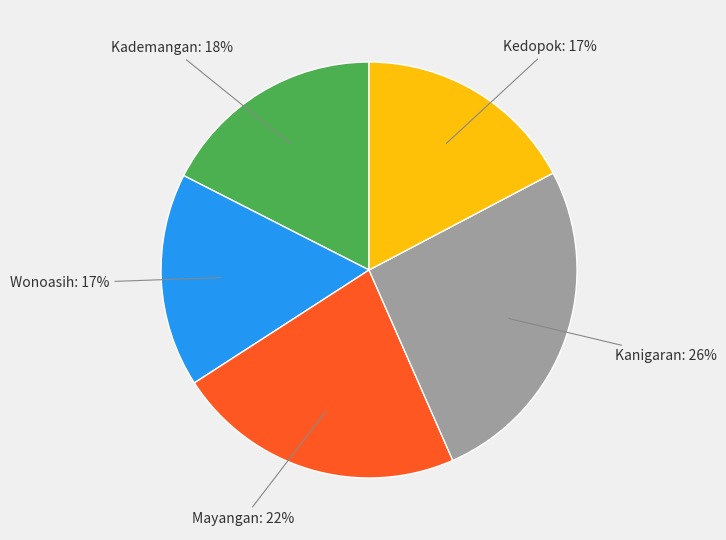

What percentage is the Wonoasih slice, to the nearest percent?

17%